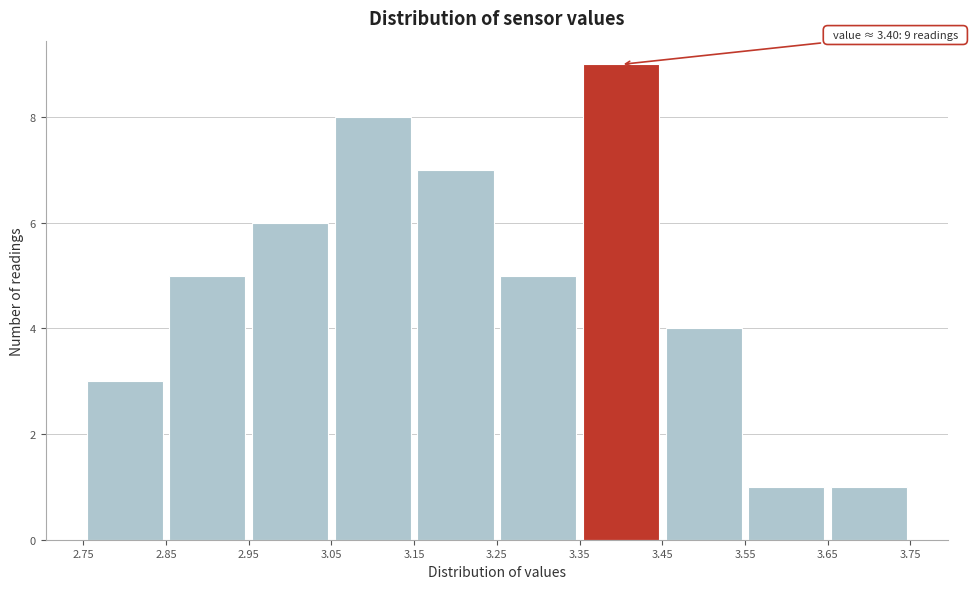

Over which range of the x-axis is the bar tallest?

3.35 to 3.45